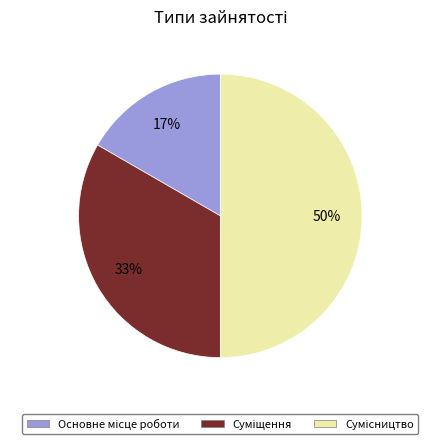

To the nearest percent, what is the difference between the largest and smallest slice percentages?

33%